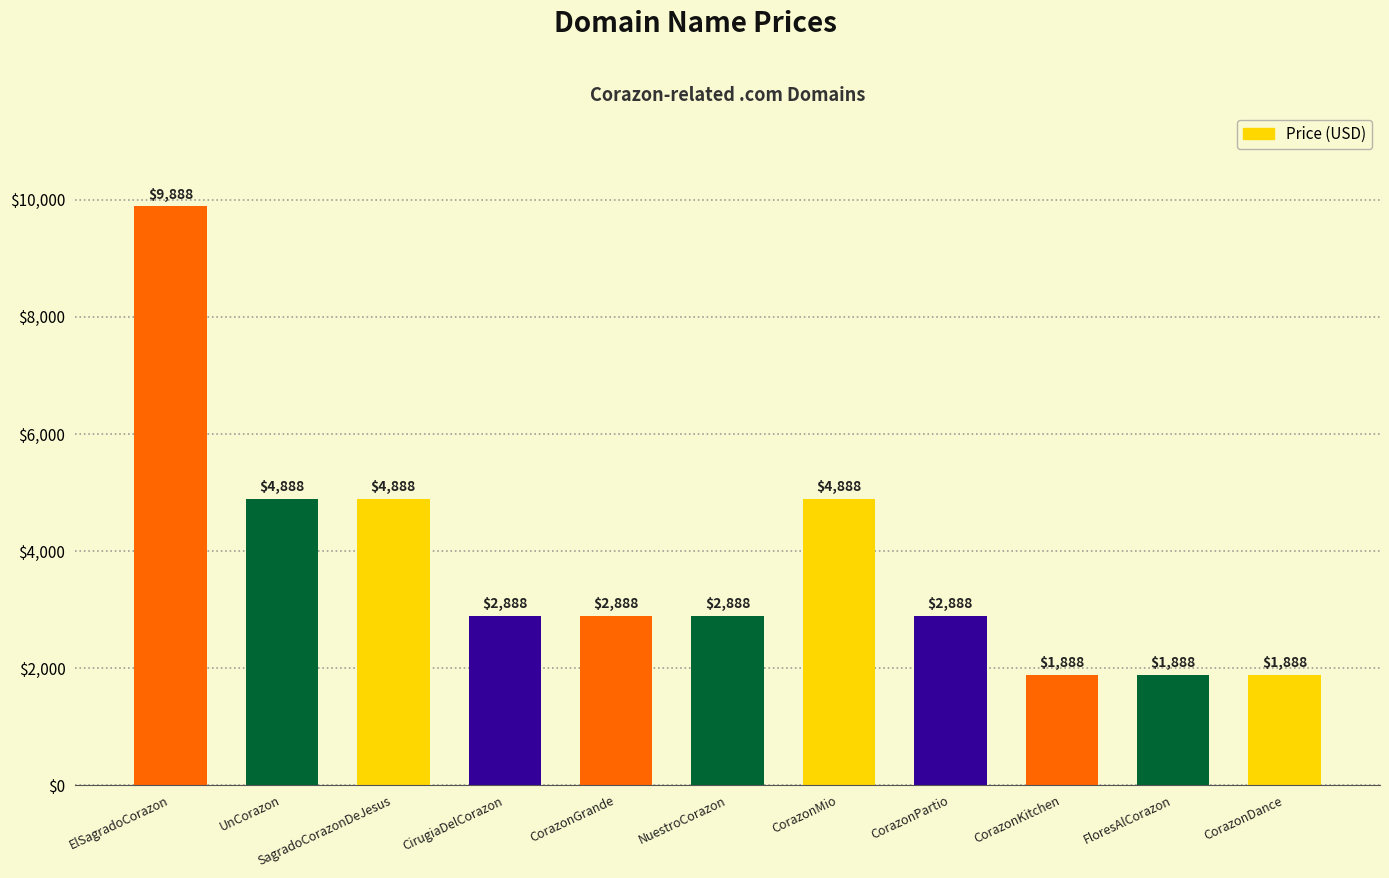

What is the label of the 5th bar from the left?

CorazonGrande